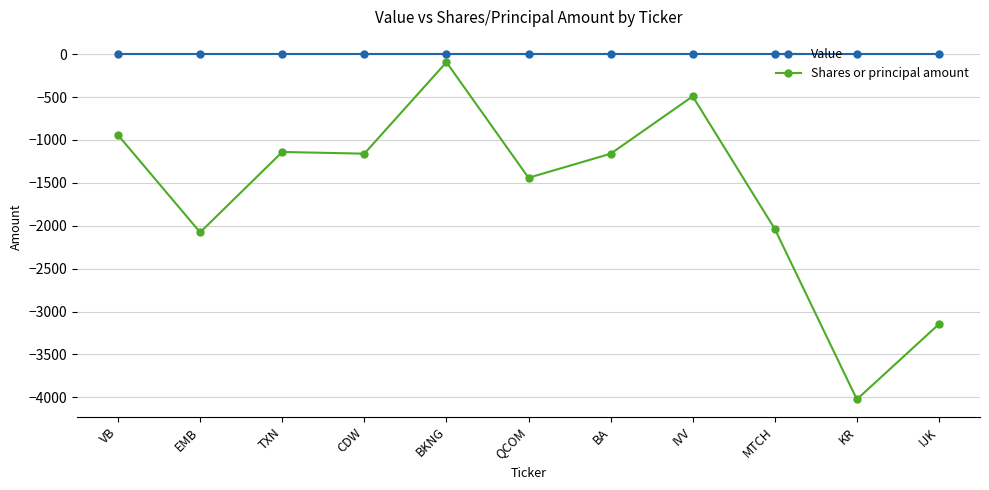

What is the sum of the Shares or principal amount values at KR and BA?

-5185